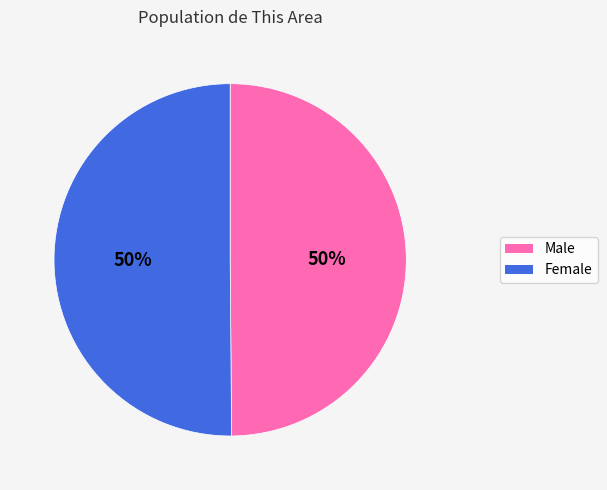

To the nearest percent, what portion does Female represent?

50%